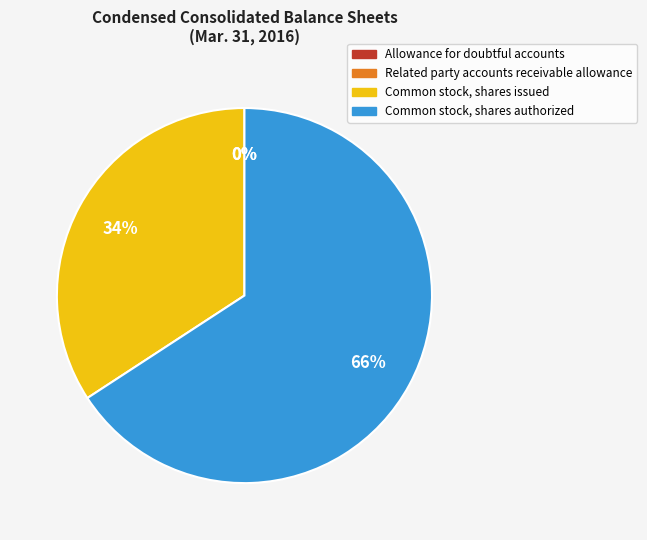

The Common stock, shares issued slice represents 34% of the pie. True or false?

True